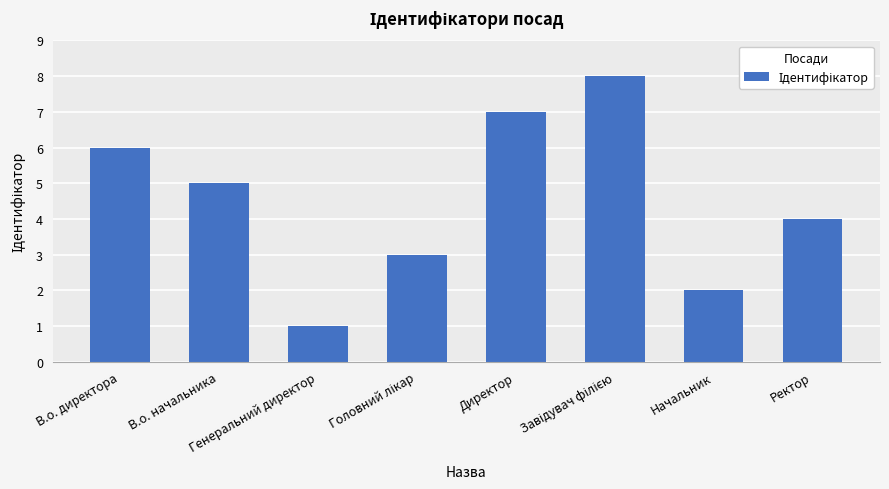

At which category does the chart reach its minimum across all series?

Генеральний директор